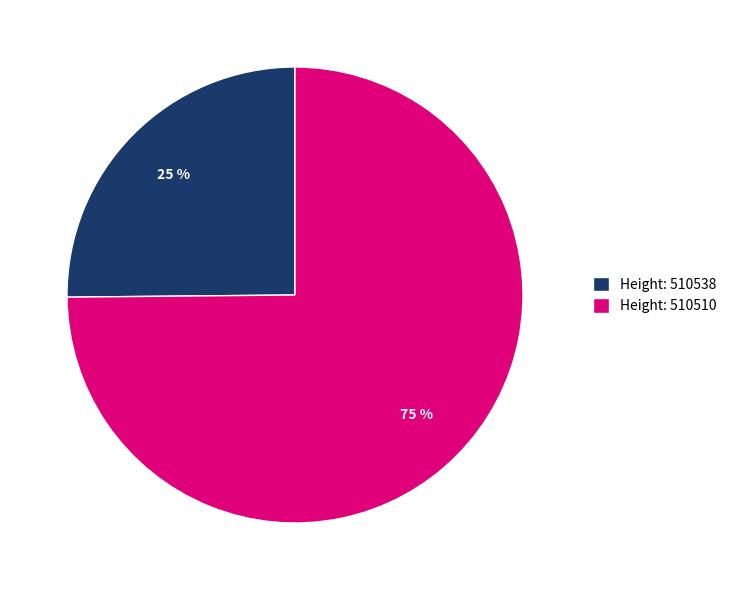

Is the sum of Height: 510538 and Height: 510510 greater than half?

Yes